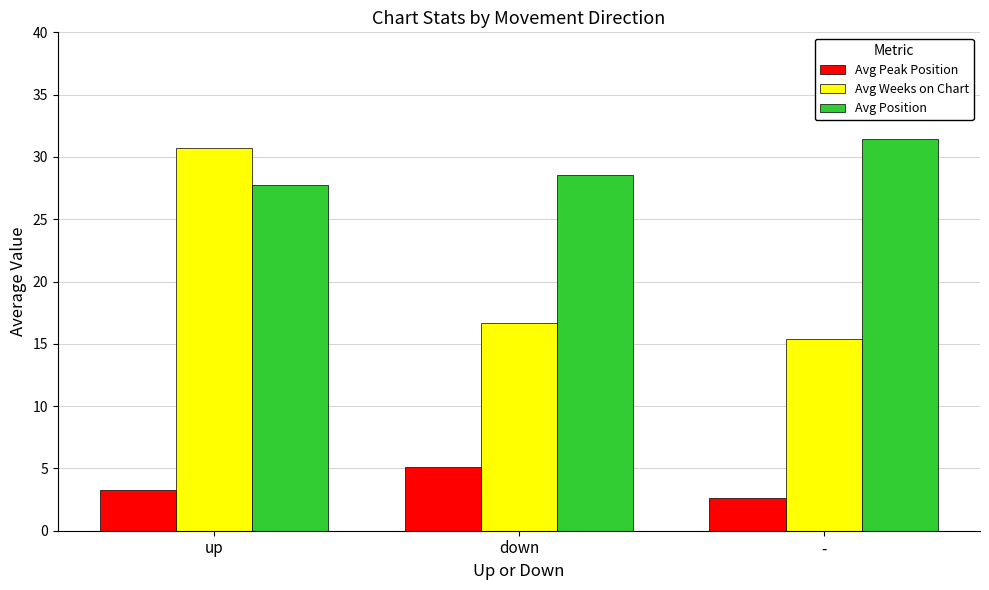

What are all the series names shown in the legend?

Avg Peak Position, Avg Weeks on Chart, Avg Position